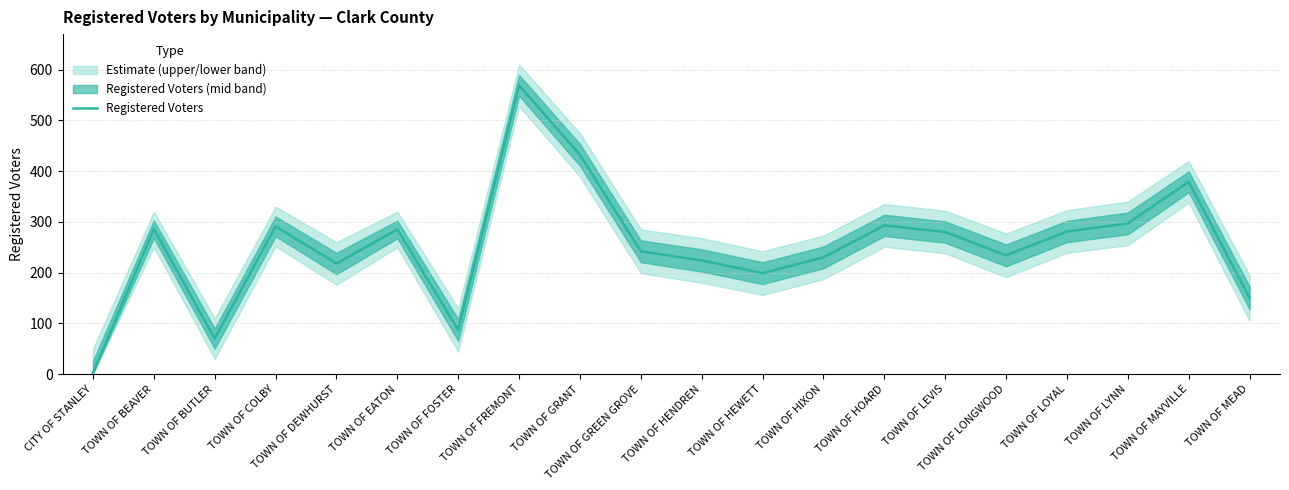

The value at TOWN OF LYNN is 297. True or false?

True